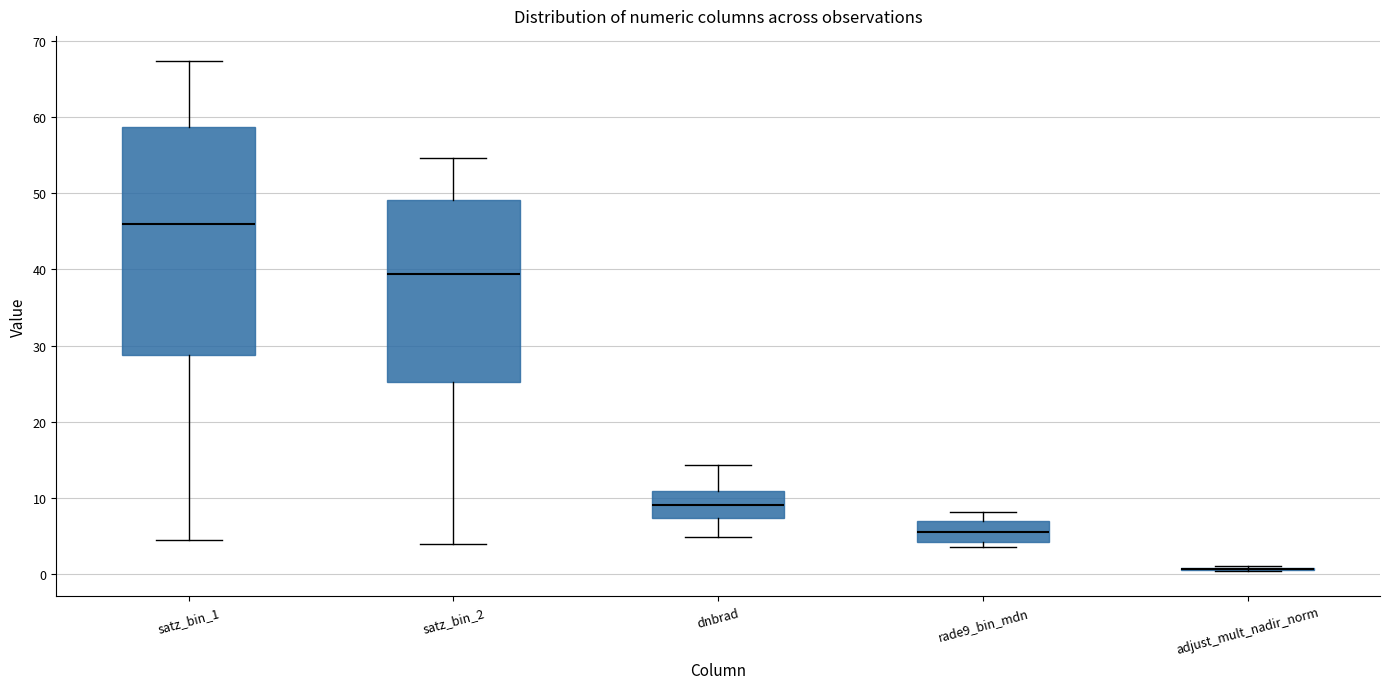

Reading left to right, transcribe this box plot: for each box, give where its median line is, the range the box spans, and where its two whiskers end, as read against the y-axis. The values are not printed on the chart, so give them approximately, as read against the axis.

satz_bin_1: median 46, box 29 to 59, whiskers 4 to 67
satz_bin_2: median 39, box 25 to 49, whiskers 4 to 55
dnbrad: median 9, box 7 to 11, whiskers 5 to 14
rade9_bin_mdn: median 5, box 4 to 7, whiskers 4 (just below the box's lower edge) to 8
adjust_mult_nadir_norm: box collapsed to a line at 1, whiskers 0 to 1